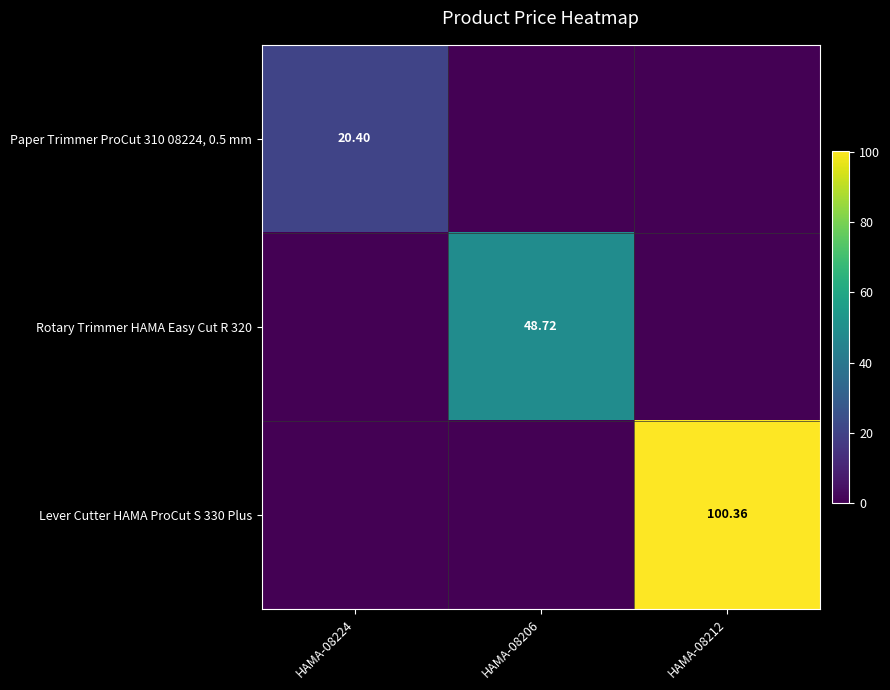

What is the total value across all series at HAMA-08206?

48.7